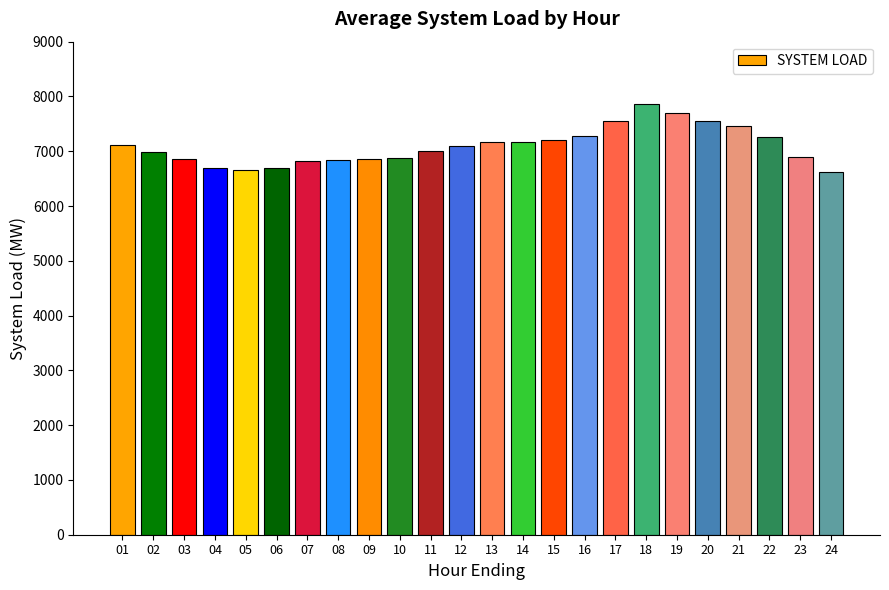

What is the value of the 21st bar from the left?

7453